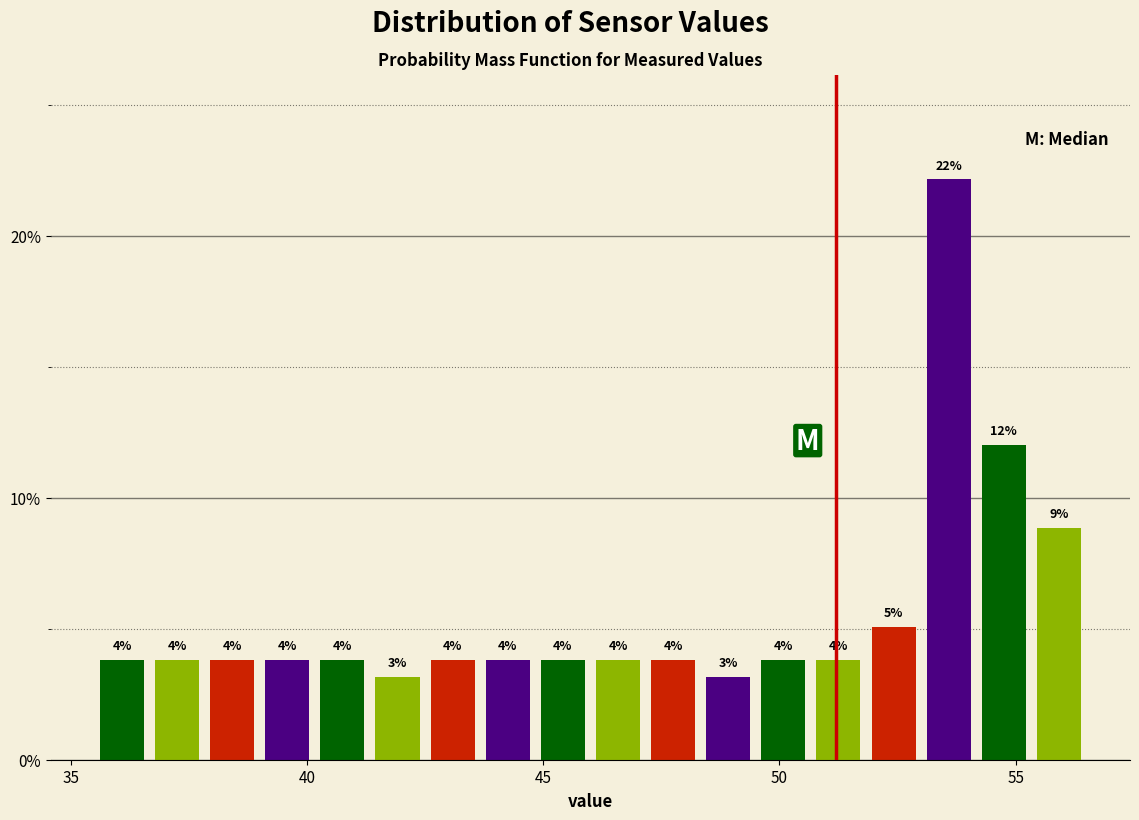

Around what value on the x-axis is the tallest bar? Give the approximate position of its centre, as read against the axis.

53.5